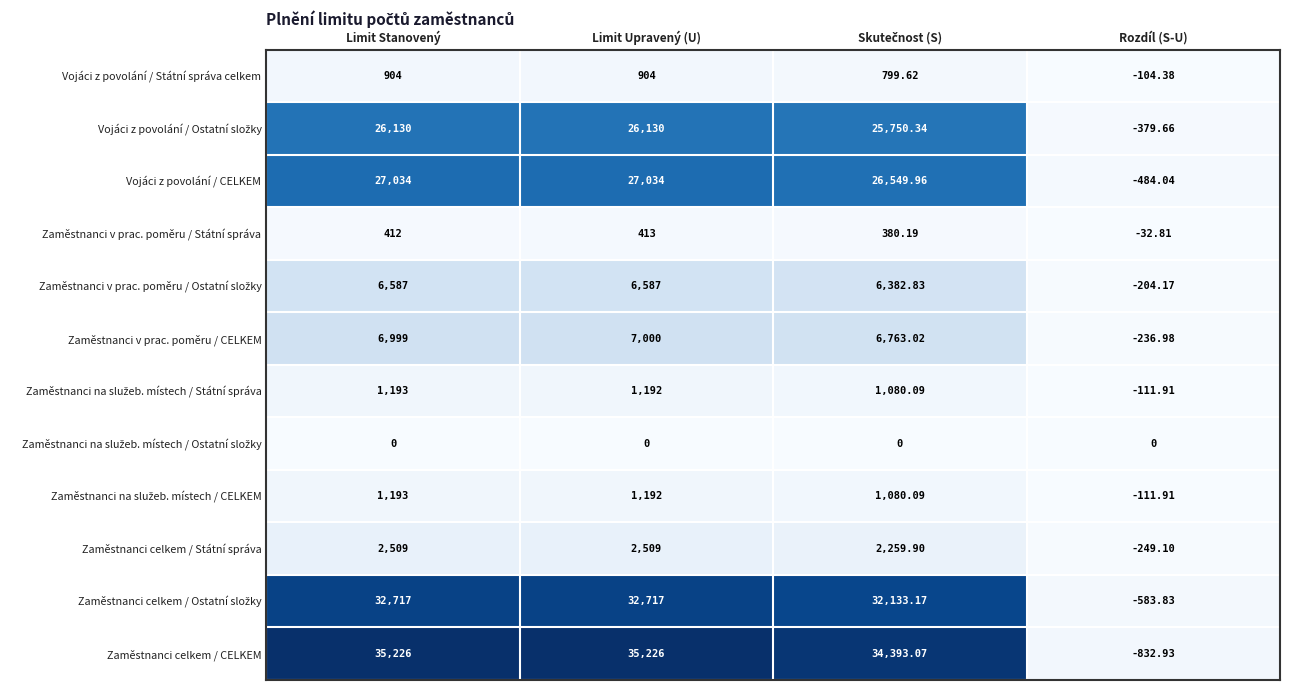

How many categories are shown in the chart?

4